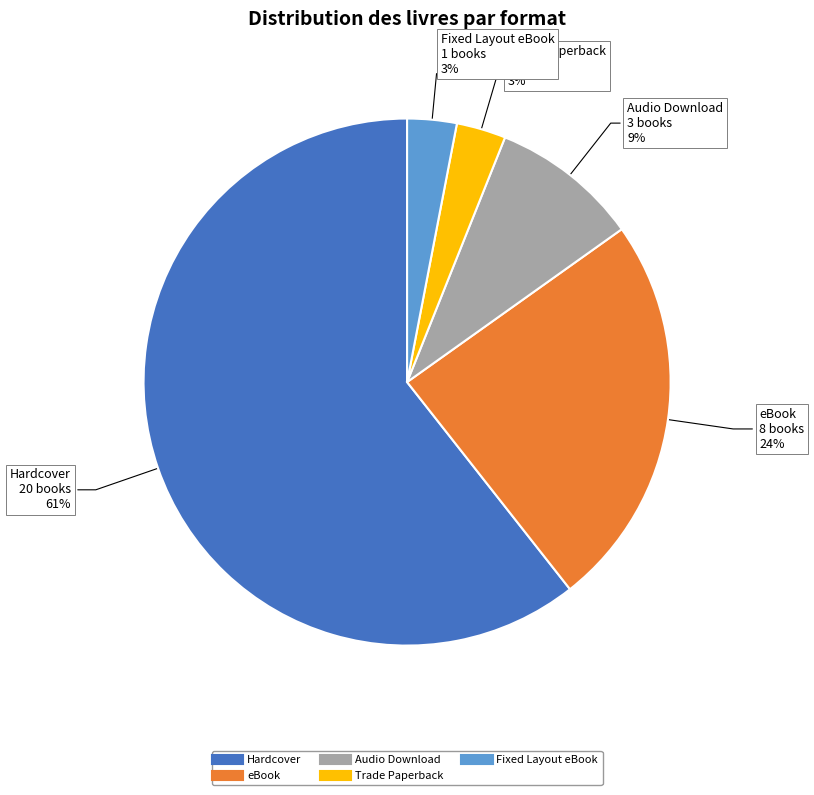

Is there any slice that represents more than half of the pie?

Yes